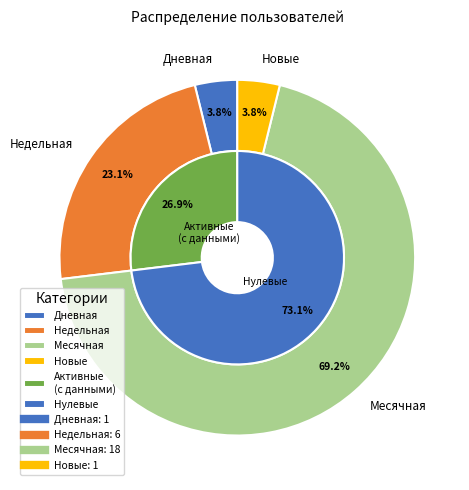

Do 9 and 6 together represent more than half of the pie?

No